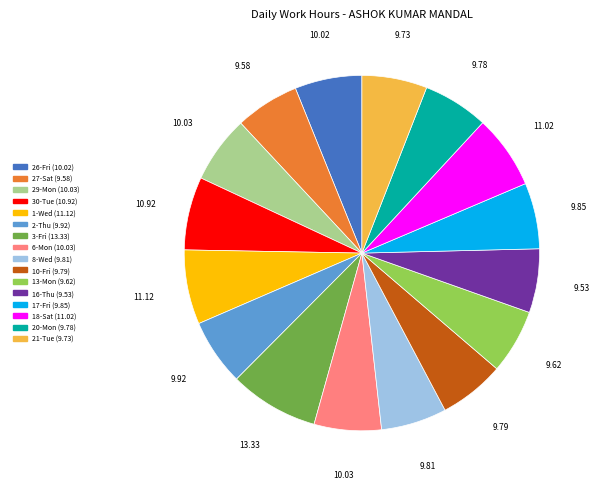

Approximately how many times larger is the value at 27-Sat compared to 6-Mon?

1.0